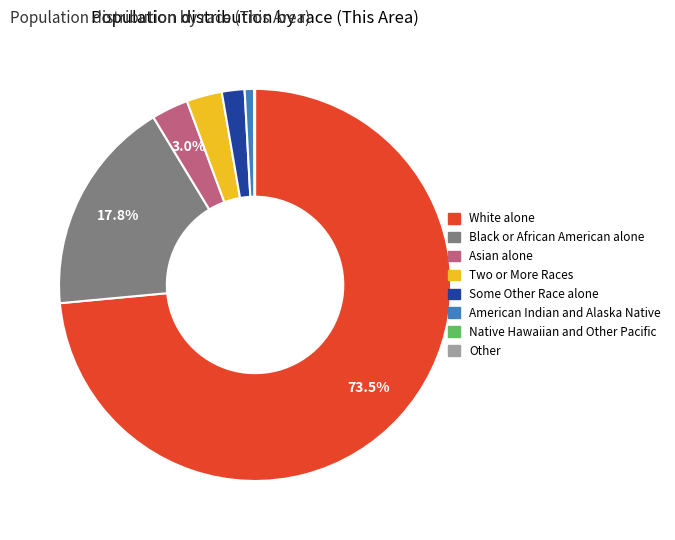

Is it true that White alone is 66% of the pie?

False